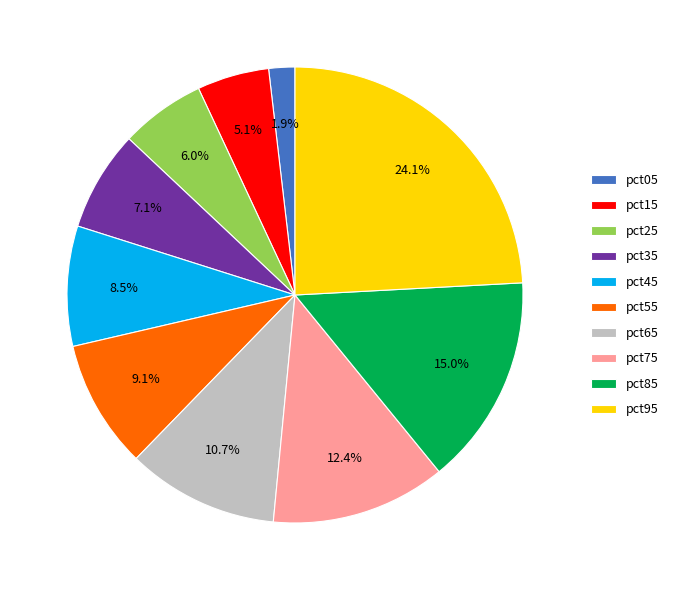

How many segments does this pie chart have?

10